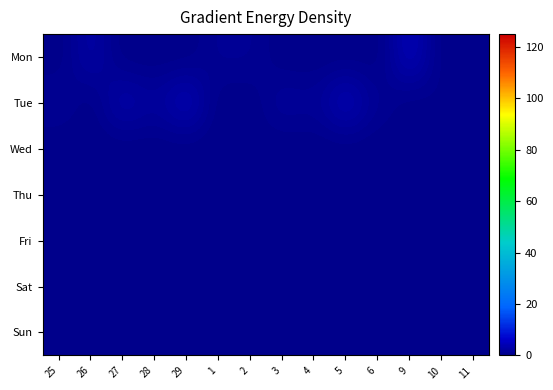

Which series has the largest total across all categories?

Tue